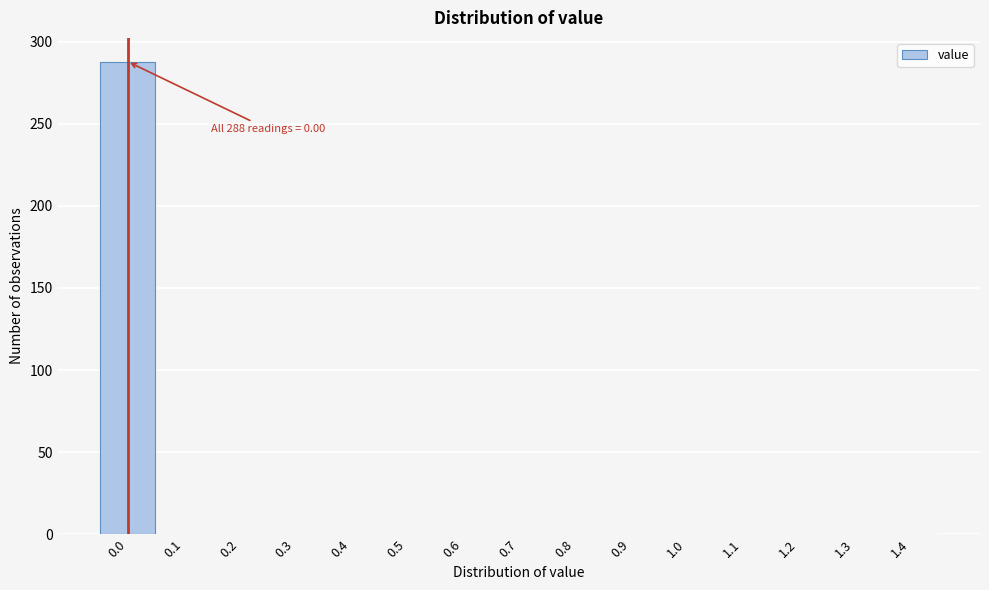

Reading left to right, extract all data points from this chart.

0.0=288	0.1=0	0.2=0	0.3=0	0.4=0	0.5=0	0.6=0	0.7=0	0.8=0	0.9=0	1.0=0	1.1=0	1.2=0	1.3=0	1.4=0